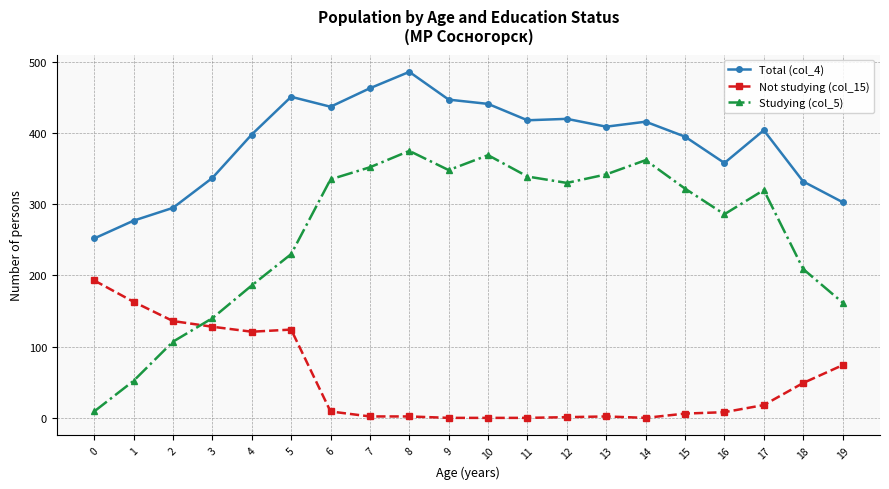

At which category is the sum across all series the highest?

8